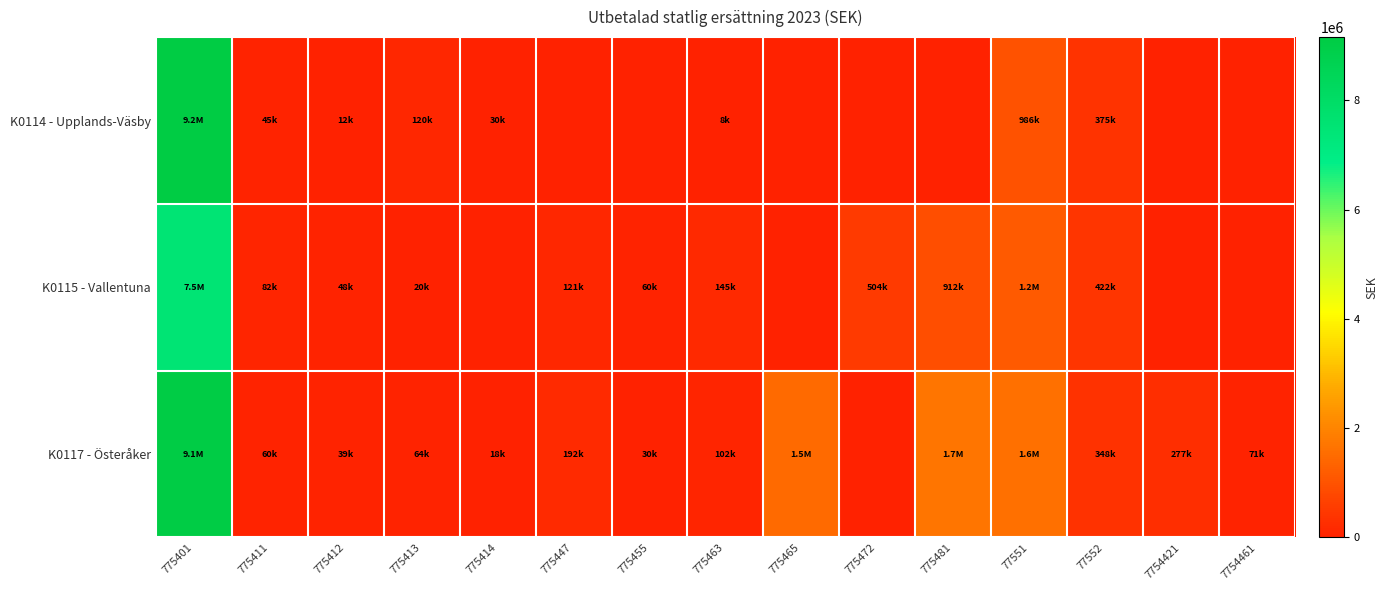

At how many categories does at least one series exceed 1417155?

4